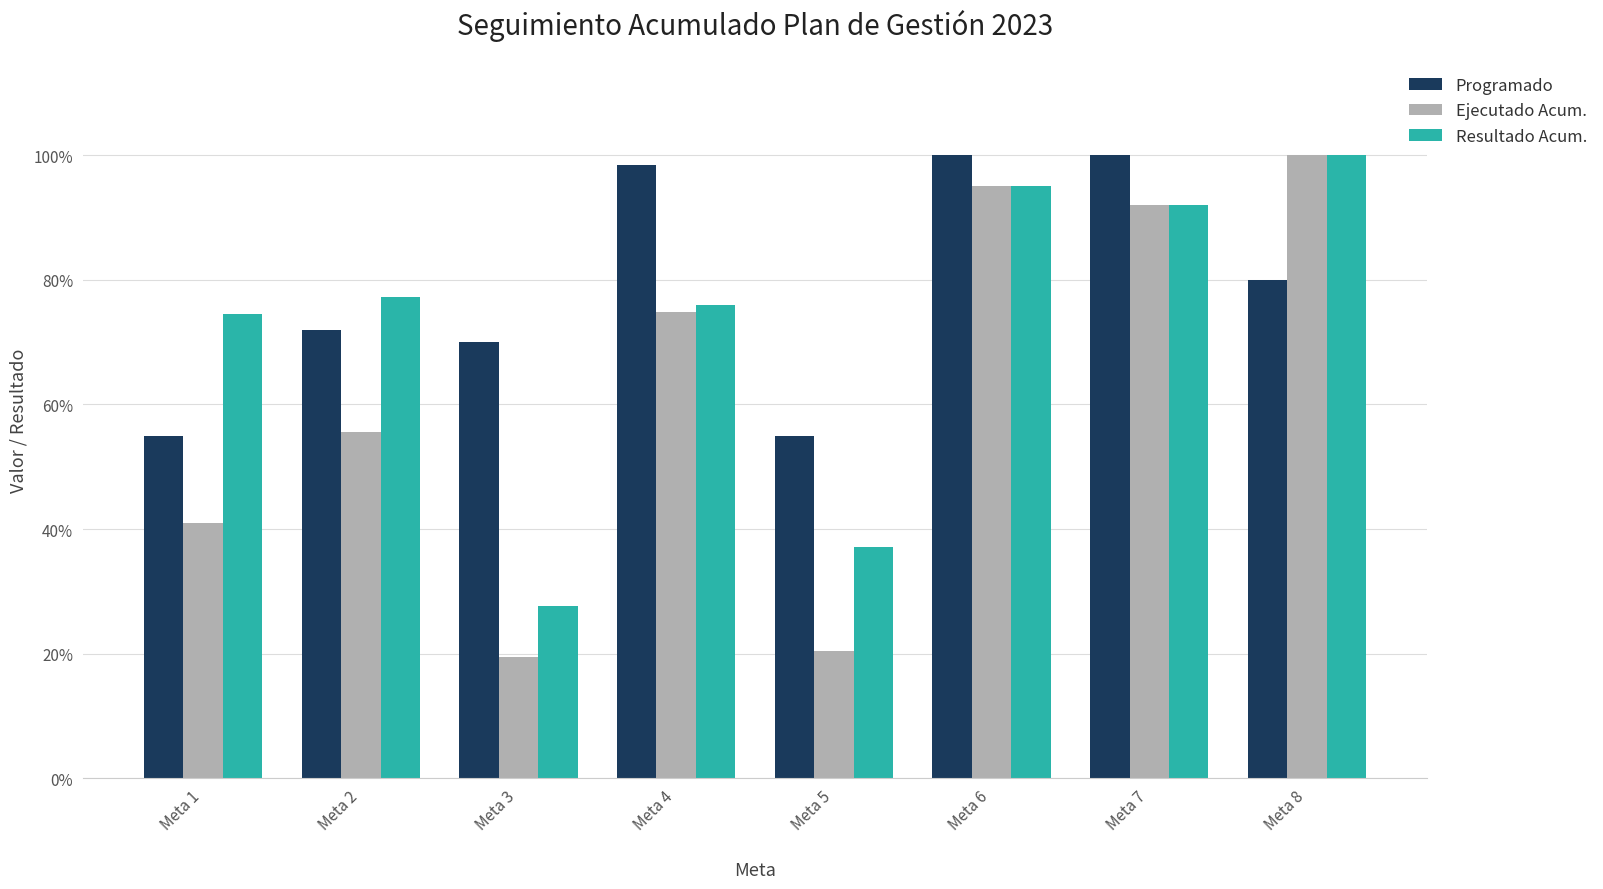

What are all the series names shown in the legend?

Programado, Ejecutado Acum., Resultado Acum.